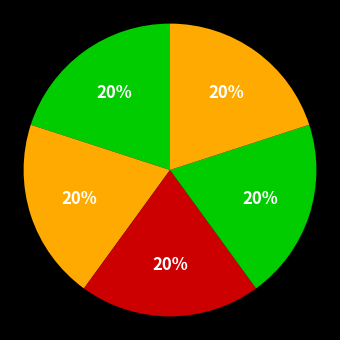

How many segments does this pie chart have?

5